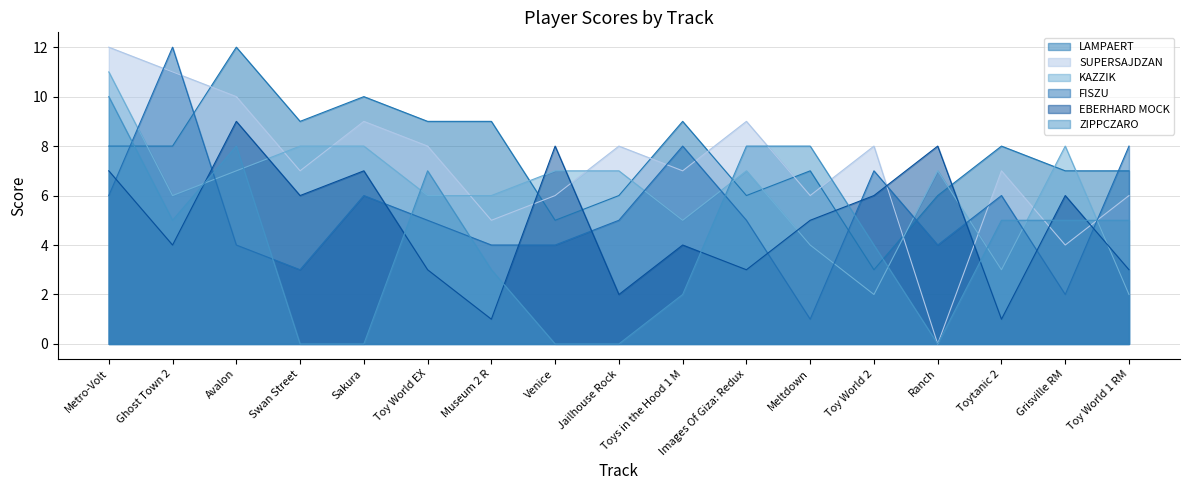

Does the chart display data point markers on the line(s)?

No